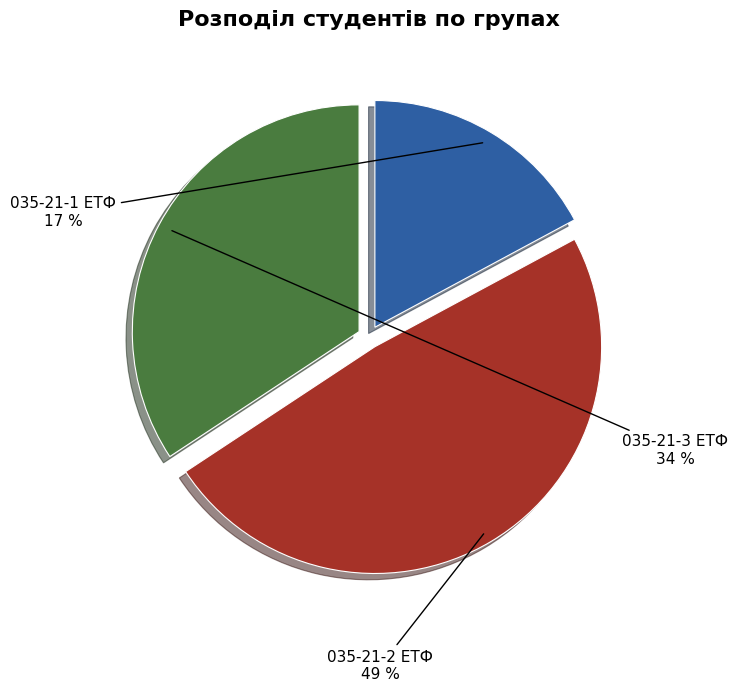

To the nearest percent, what portion does 035-21-3 ЕТФ represent?

34%